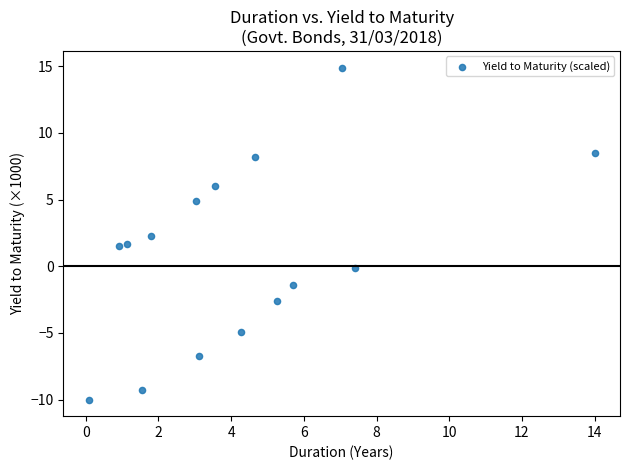

What is the range of Y values (max minus min)?

24.9